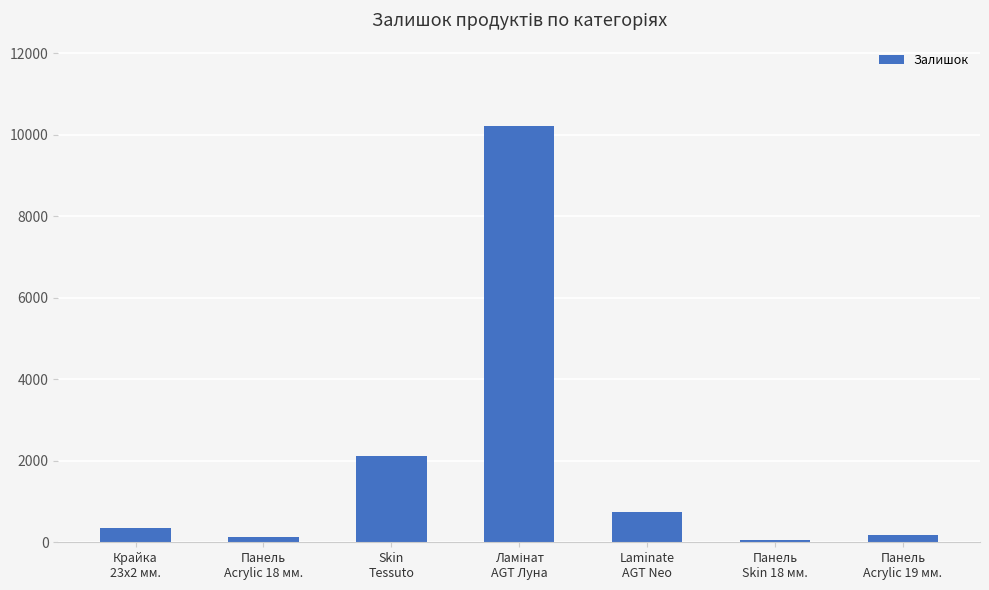

What is the change in value from Крайка
23x2 мм. to Laminate
AGT Neo?

+387